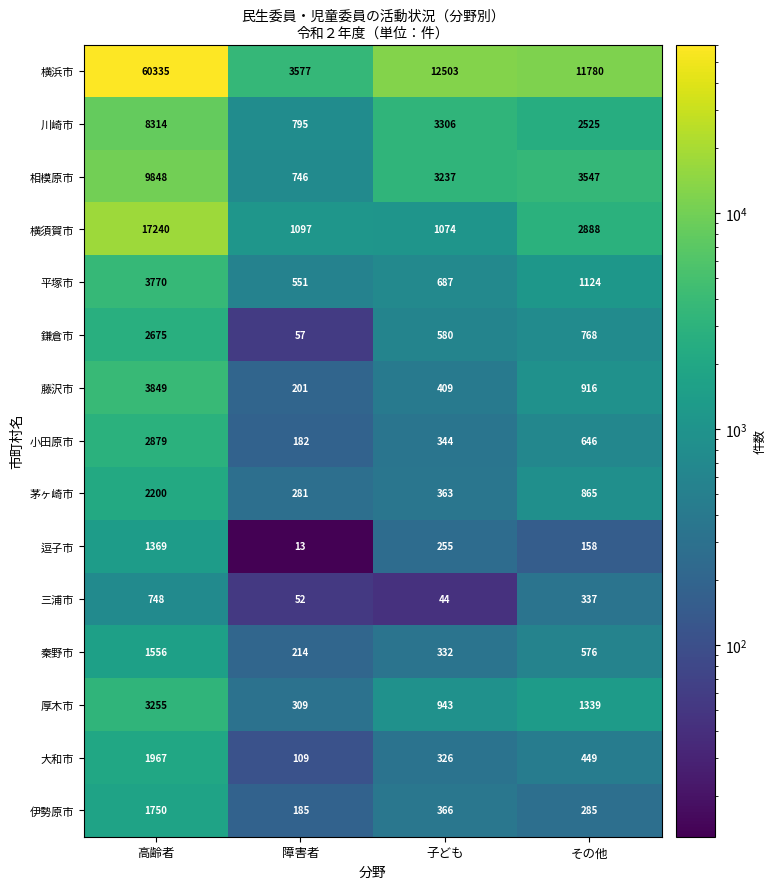

Is it true that 横浜市 equals 12503 at 子ども?

True